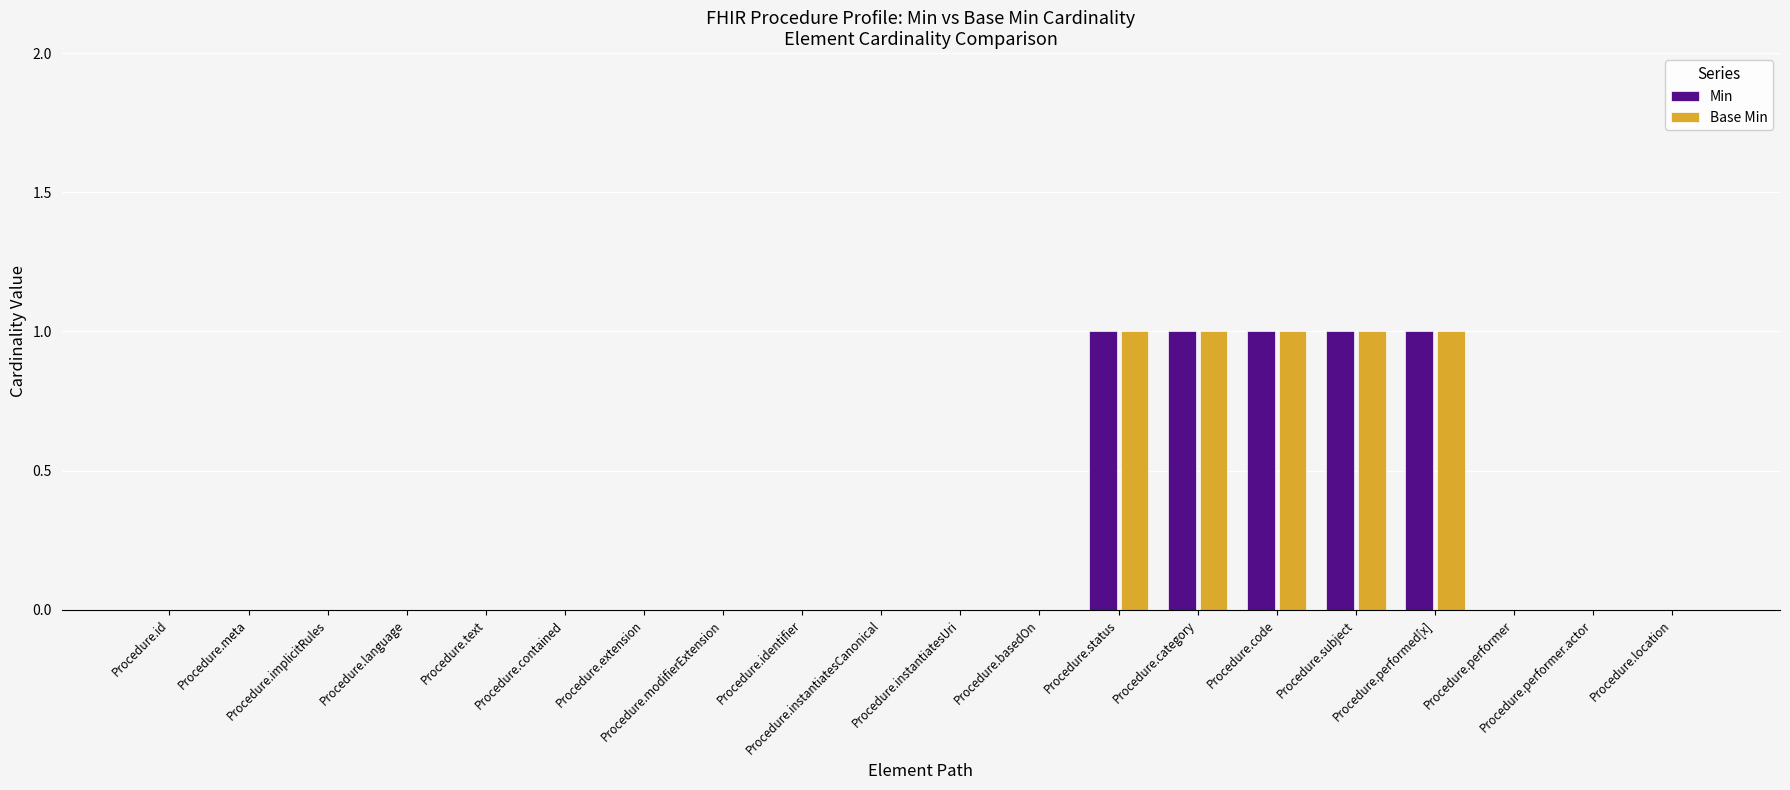

How many categories are shown in the chart?

20